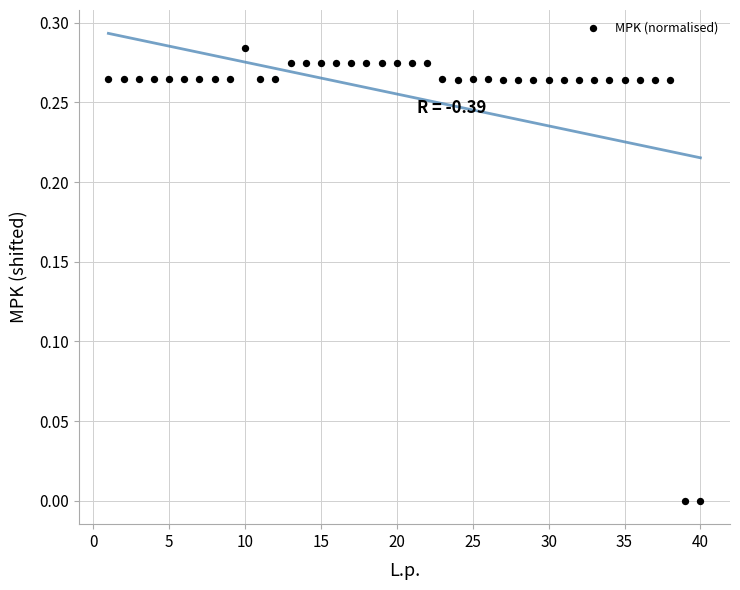

What is the range of X values (max minus min)?

39.0